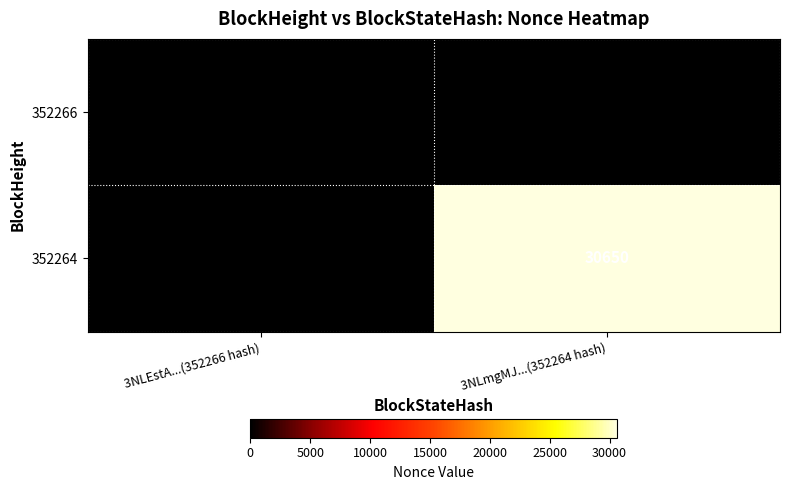

List the series in order of their overall mean, lowest first.

352266, 352264